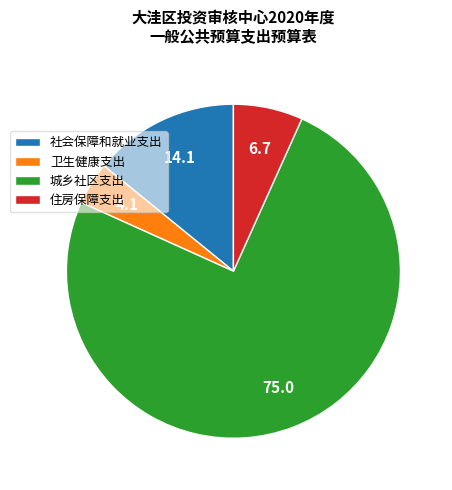

Which has a higher value, 社会保障和就业支出 or 卫生健康支出?

社会保障和就业支出